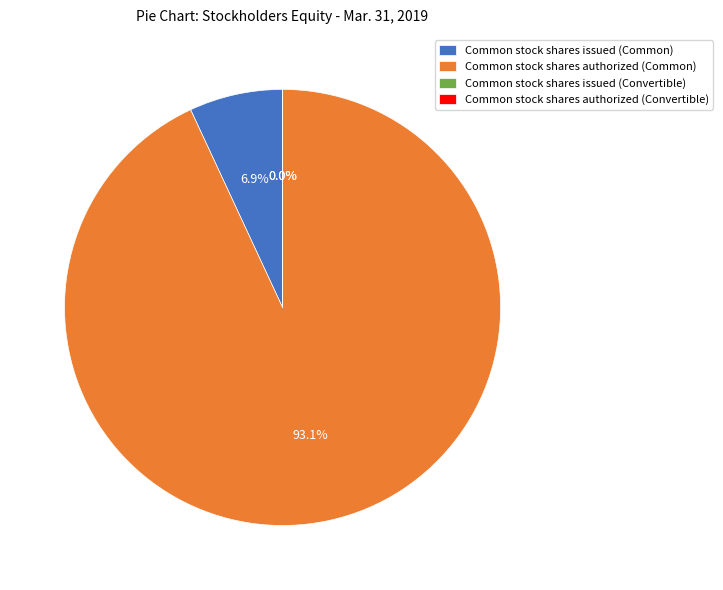

To the nearest percent, what is the difference between the largest and smallest slice percentages?

93%